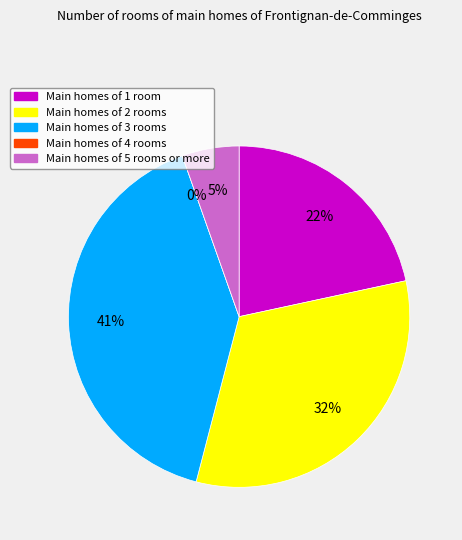

What percentage do Board 4 and Board 5 together represent?

5.4%